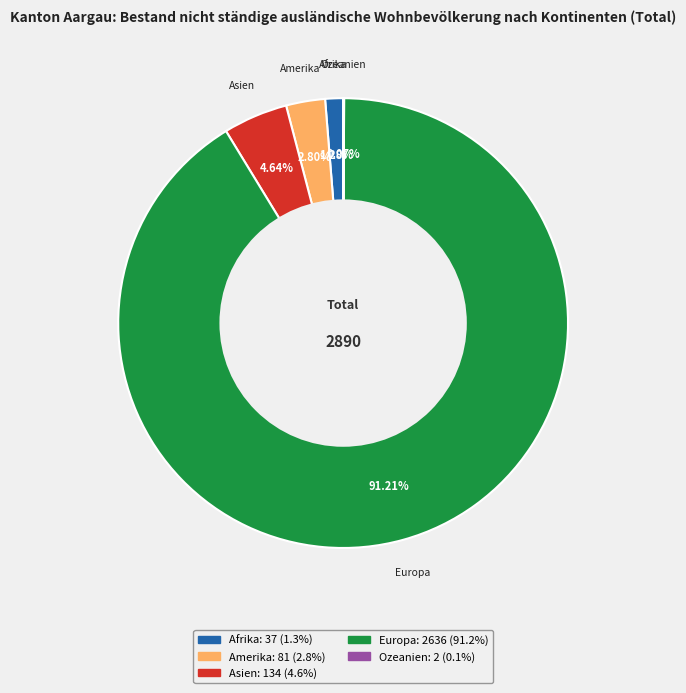

To the nearest percent, what is the average slice percentage?

20%